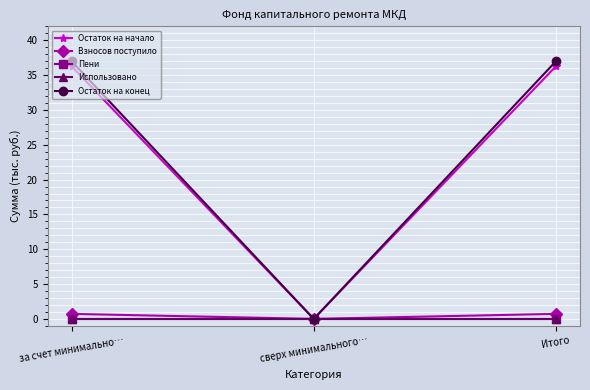

Is this an area chart (filled region under the line)?

No